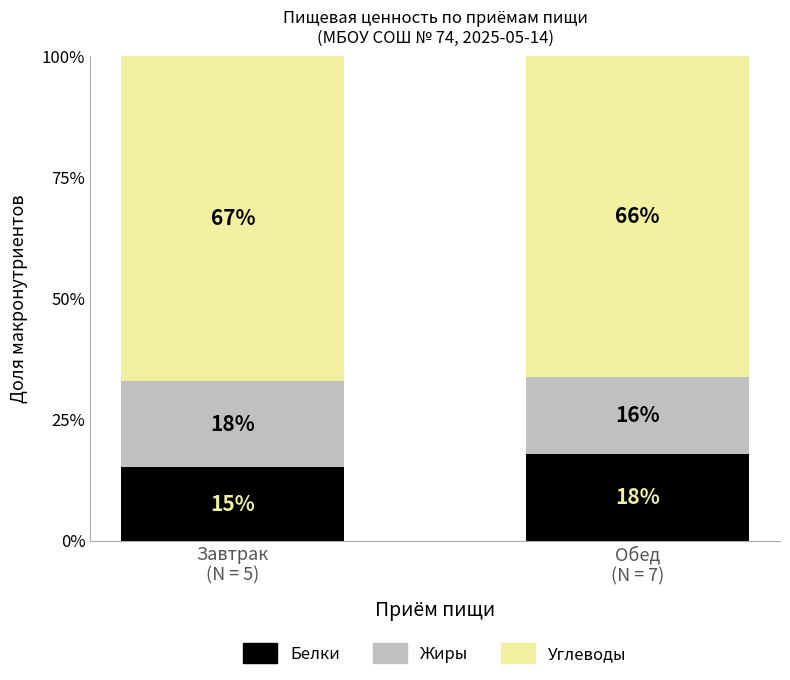

At which label does Белки reach its peak?

Обед
(N = 7)